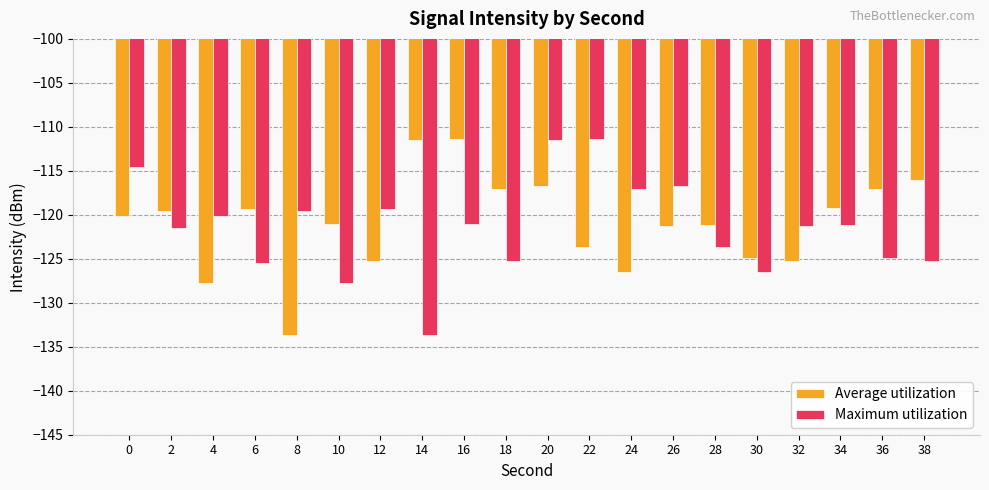

What is the value of the Maximum utilization bar at the 14th from the left?

-116.7